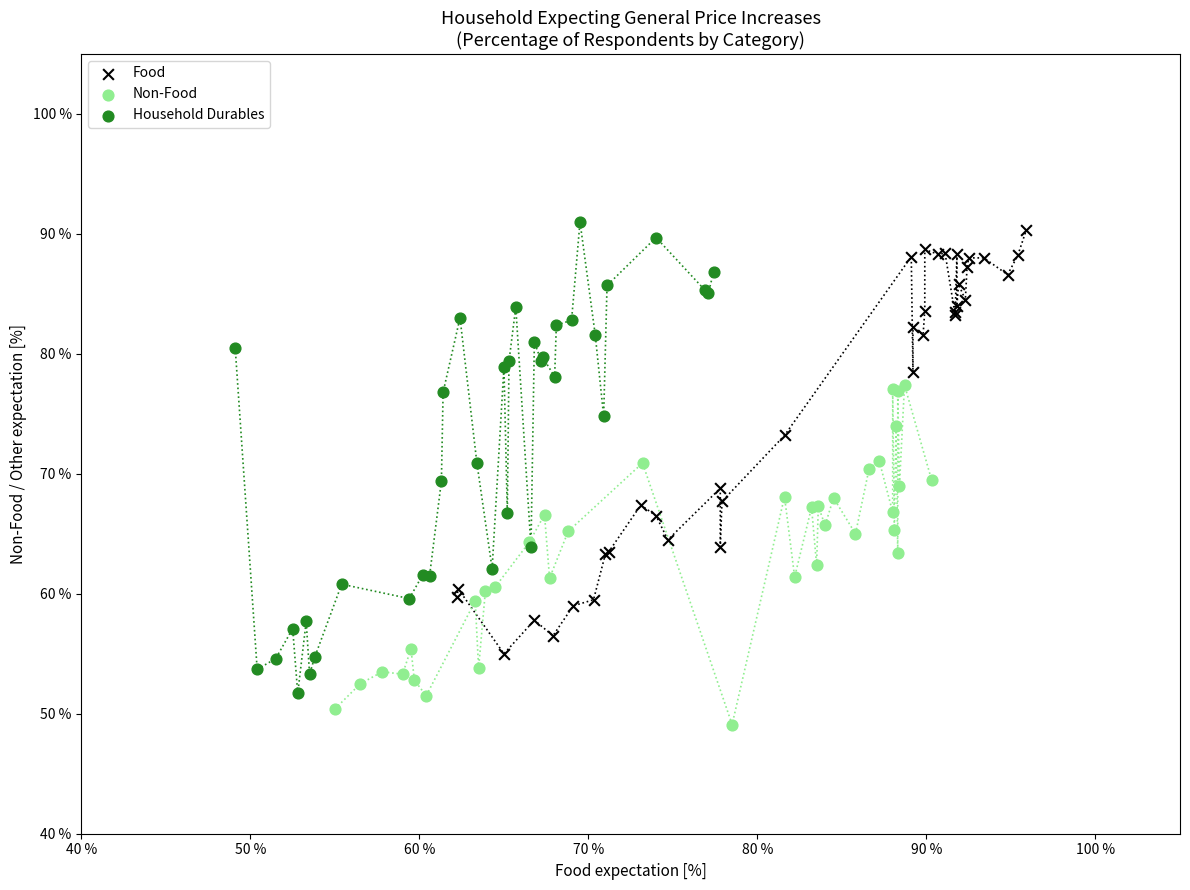

Which series reaches the minimum Y coordinate?

Non-Food